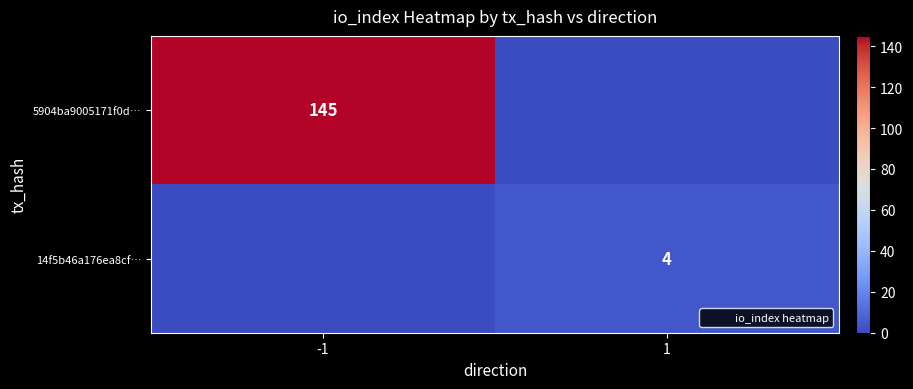

The 14f5b46a176ea8cf… series shows 7 at 1. True or false?

False